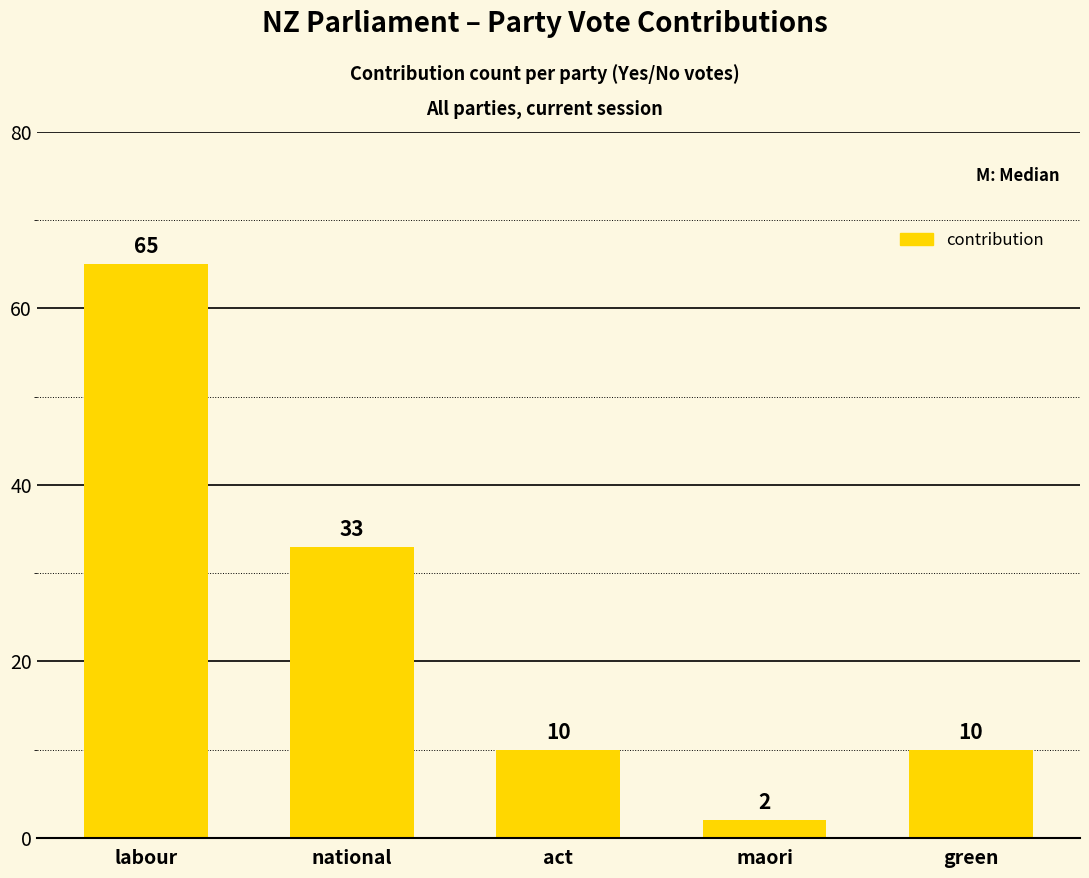

What is the sum of all values?

120